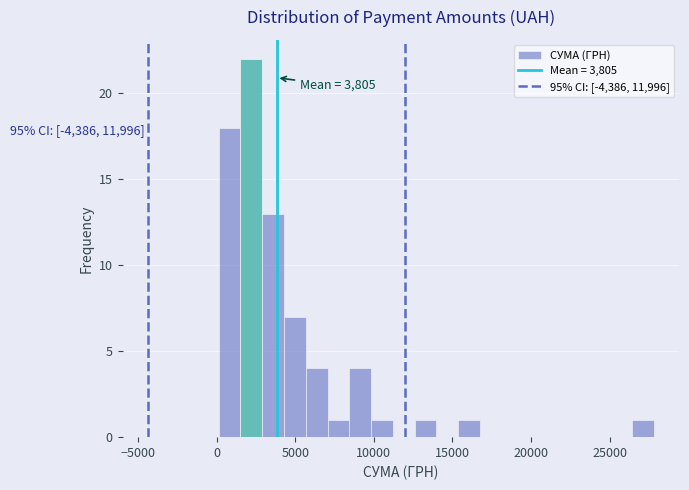

Around what value on the x-axis is the tallest bar? Give the approximate position of its centre, as read against the axis.

2000